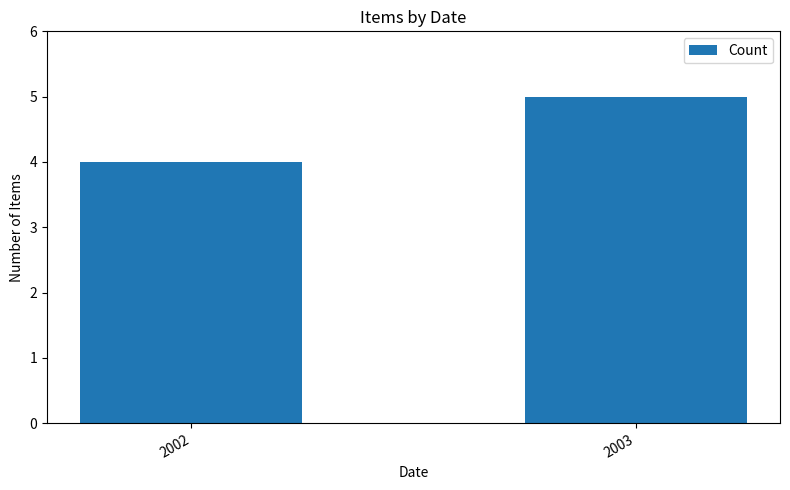

What is the maximum value shown in the chart?

5